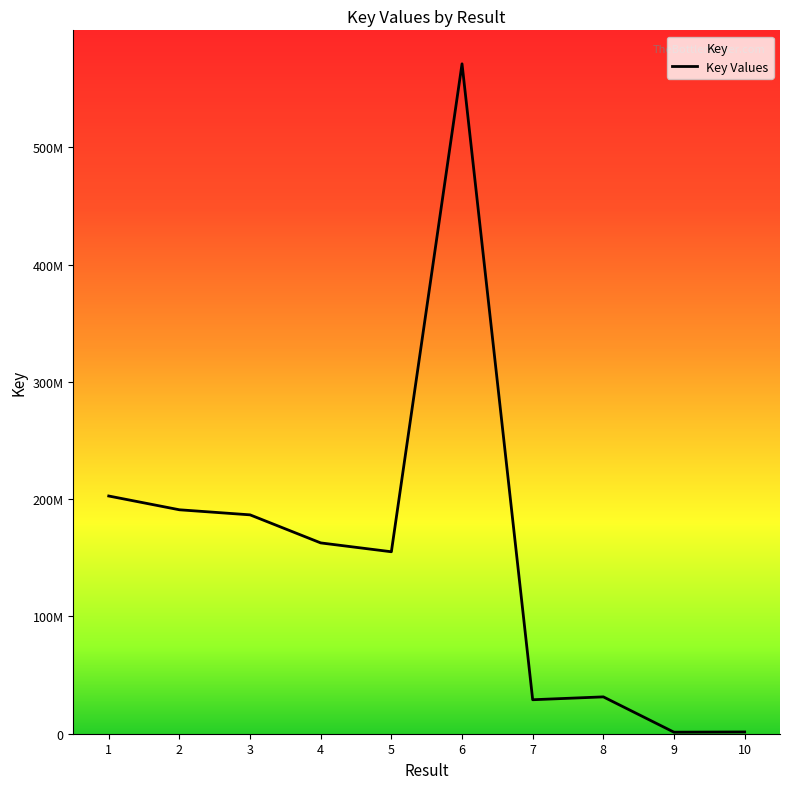

What is the value of the 3rd point from the left?

186600238